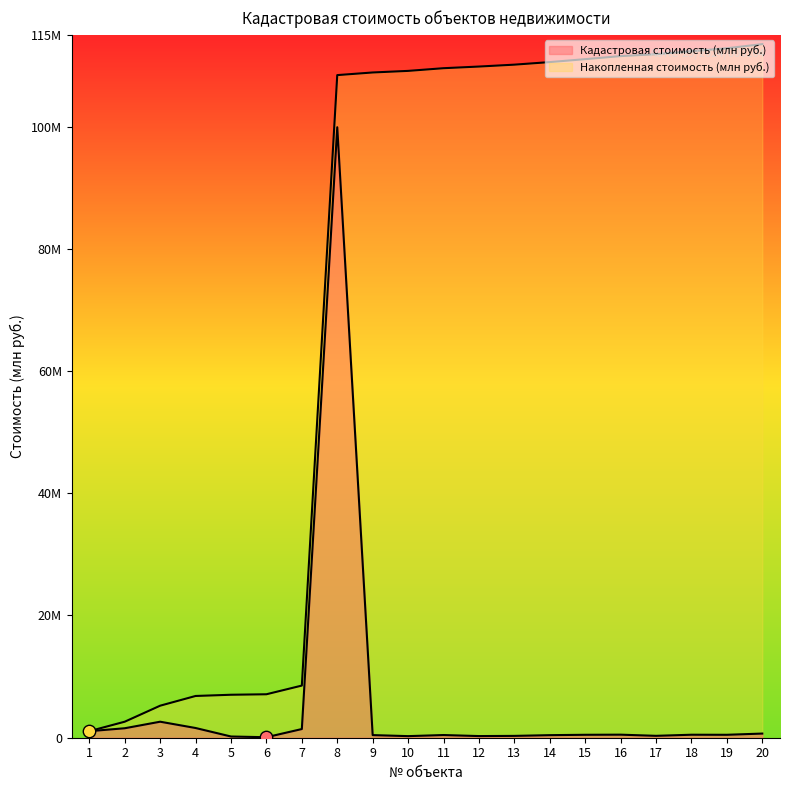

At which category is the sum across all series the highest?

8